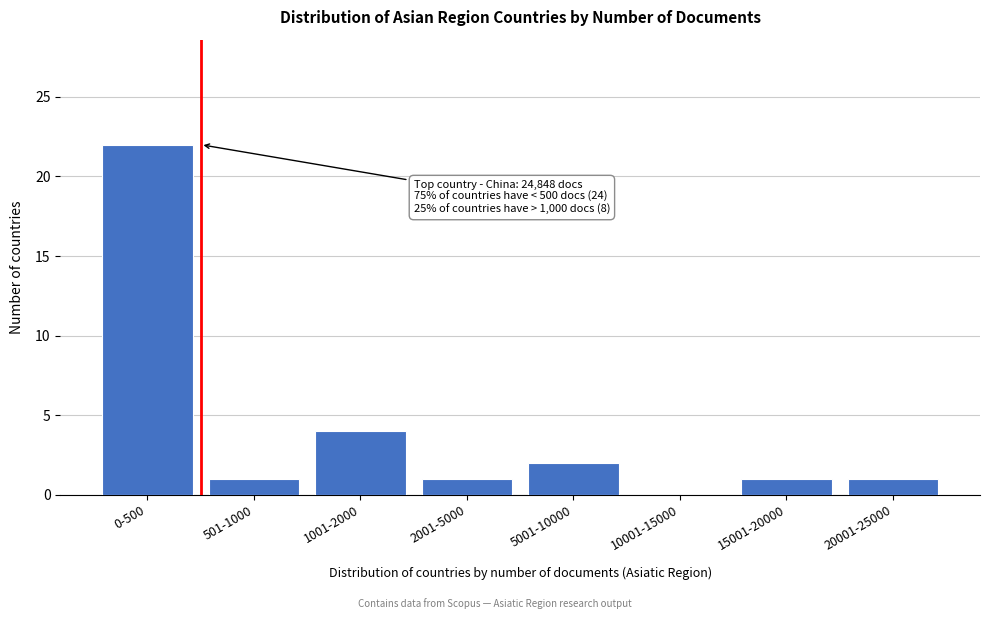

Reading left to right, extract all data points from this chart.

0-500=22	501-1000=1	1001-2000=4	2001-5000=1	5001-10000=2	10001-15000=0	15001-20000=1	20001-25000=1